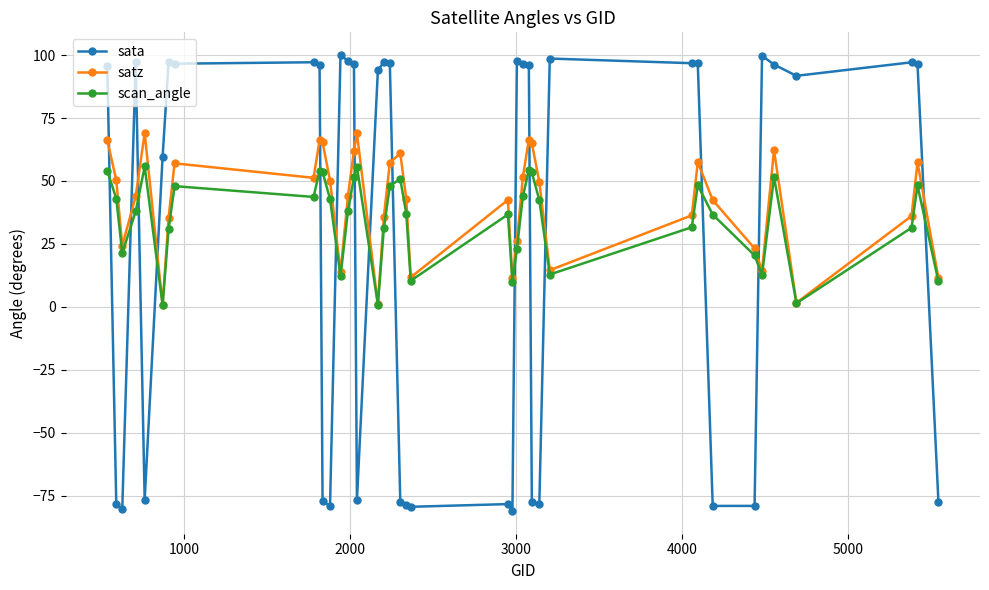

In sata, how many points are lower than both neighbors (excluding endpoints)?

11